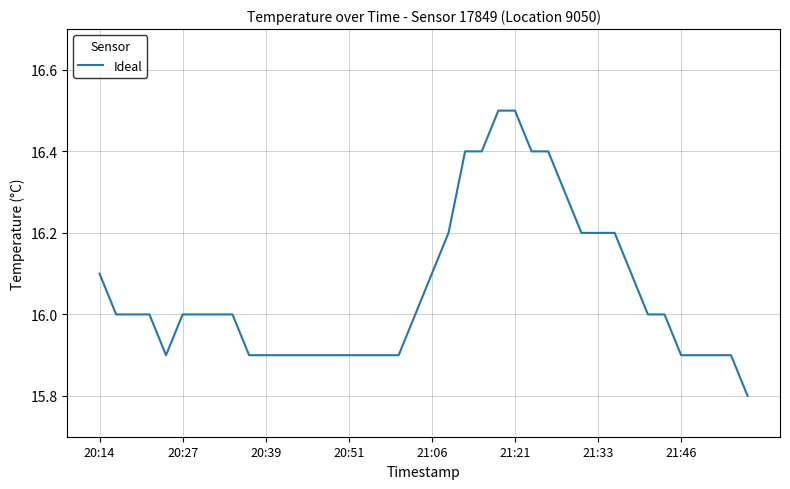

What is the difference between the maximum and minimum values?

0.7